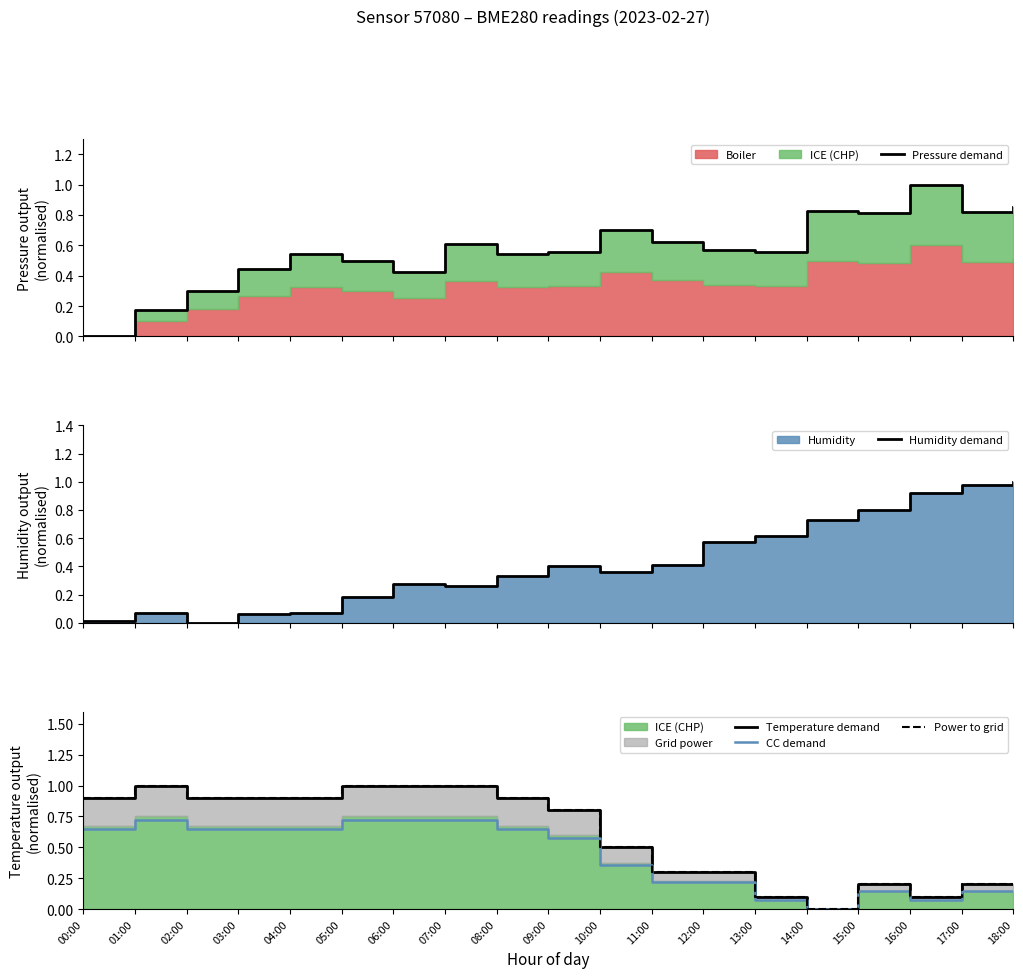

True or false: CC demand has a value of 0.0 at 17:00.

False